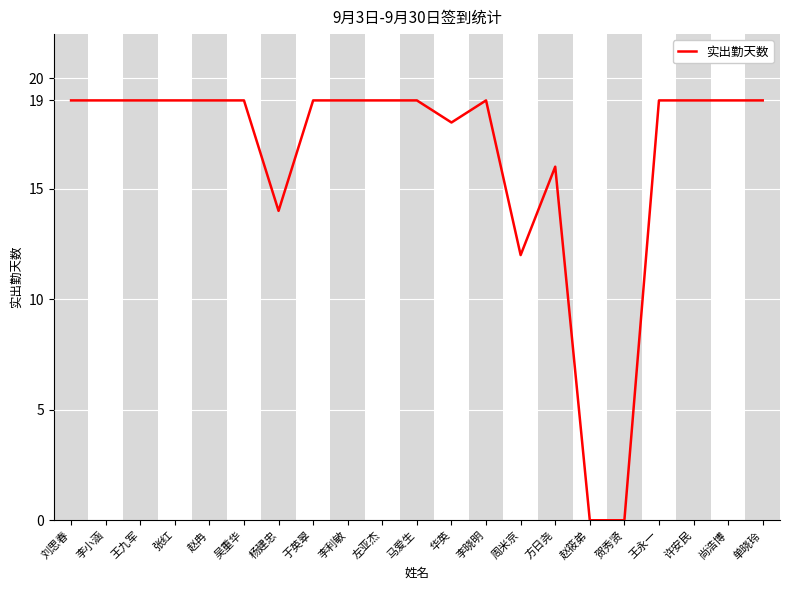

True or false: the data shows 19 at 李利敏.

True